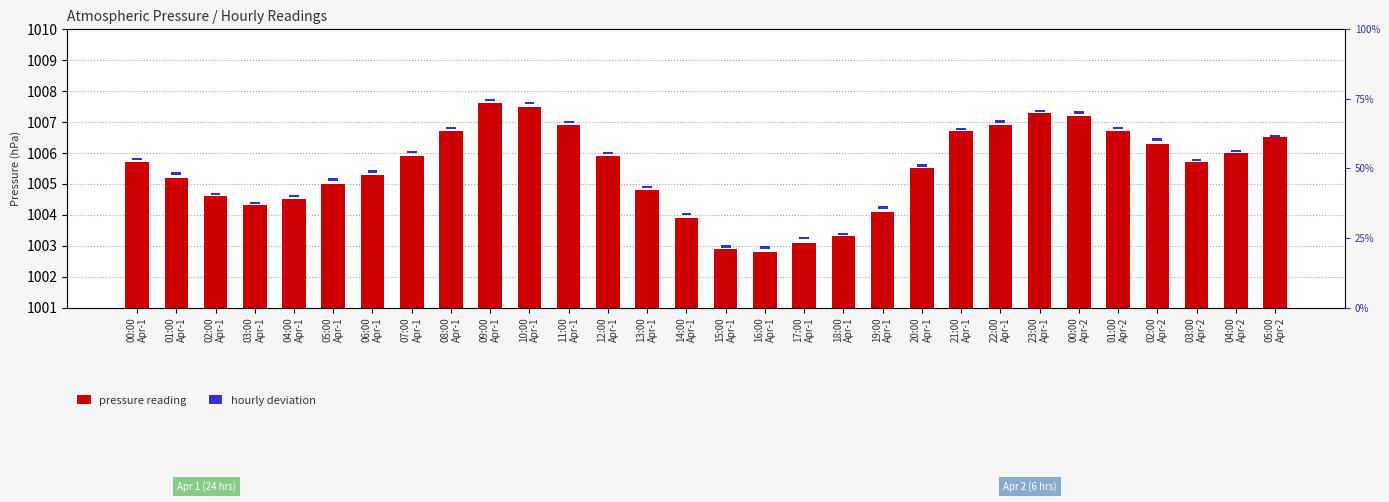

What is the label of the 28th bar from the left?

03:00
Apr-2